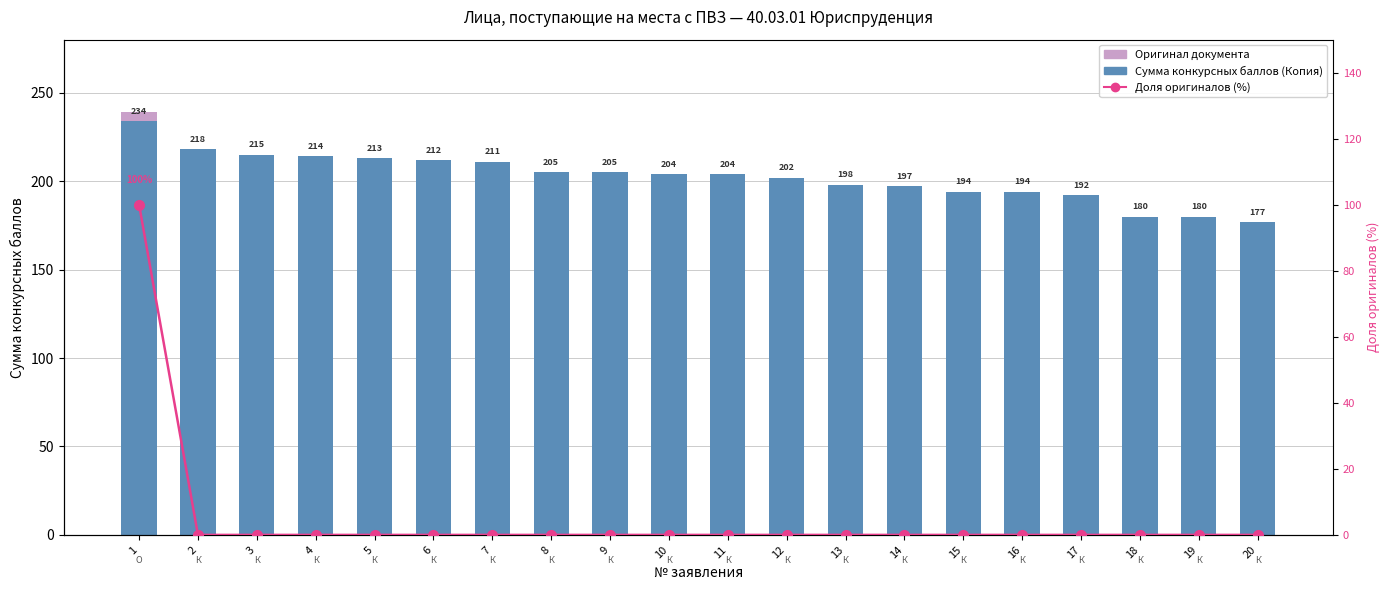

How many data points in Доля оригиналов (%) are above 0?

1